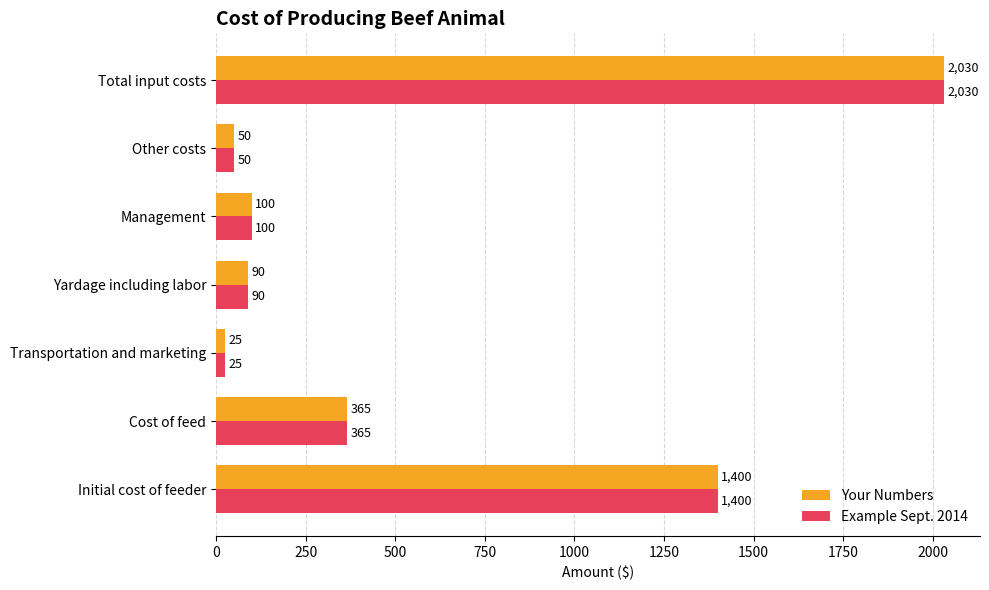

What is the approximate value of Example Sept. 2014 at Total input costs, to the nearest 10?

2030